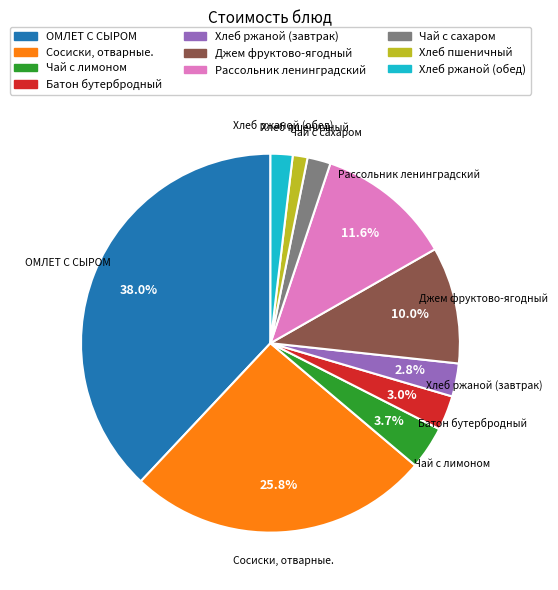

Between ОМЛЕТ С СЫРОМ and Сосиски, отварные., which is larger?

ОМЛЕТ С СЫРОМ